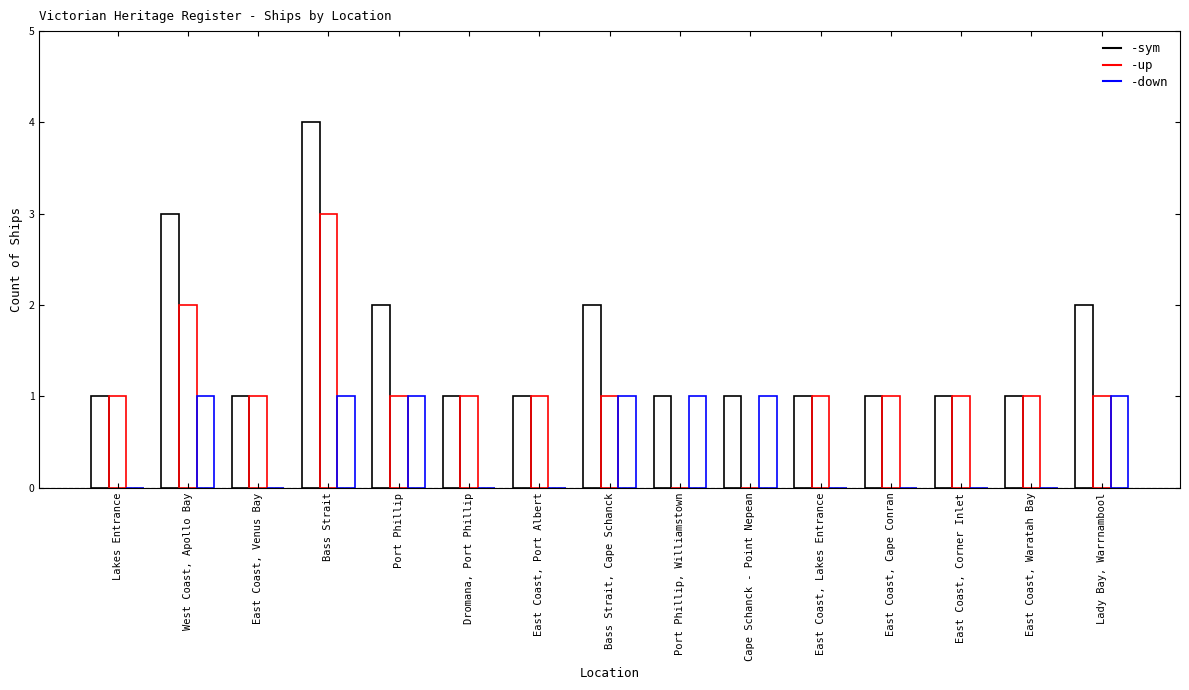

Where is down nearest to the value 0?

Lakes Entrance